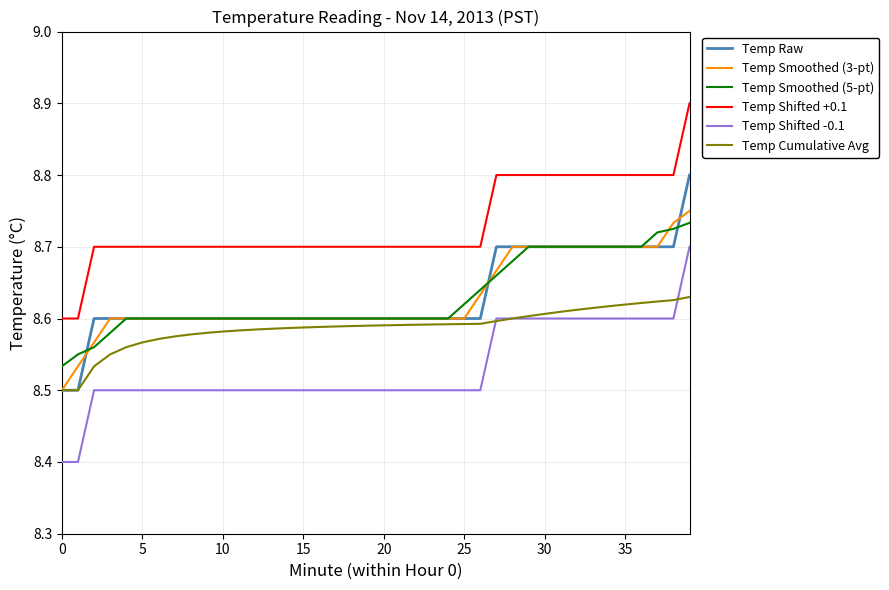

What is the maximum value shown in the chart?

8.9